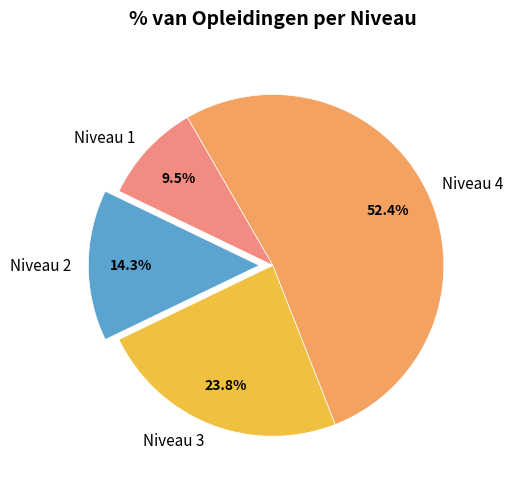

Which slice is the smallest?

Niveau 1